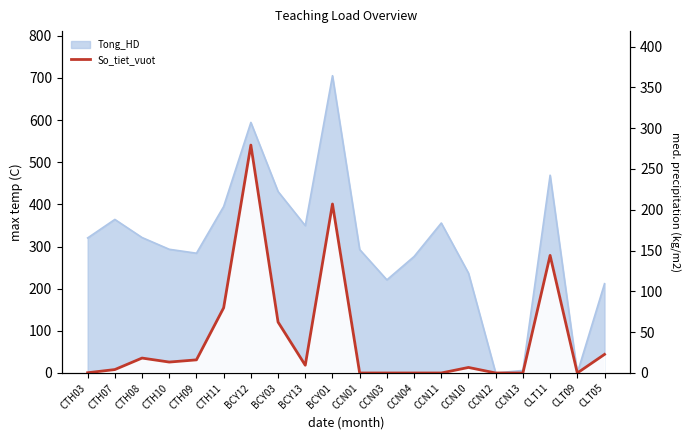

True or false: the data has more than 0 interior local peaks.

True